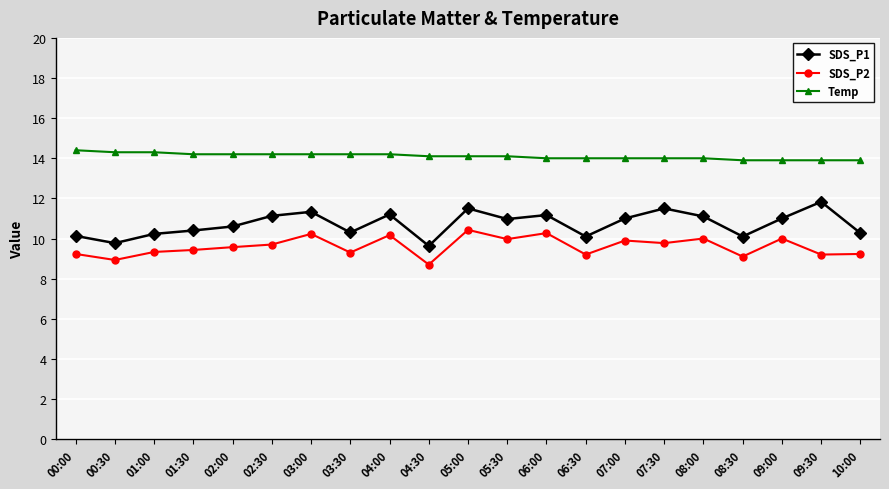

What is the maximum value shown in the chart?

14.4